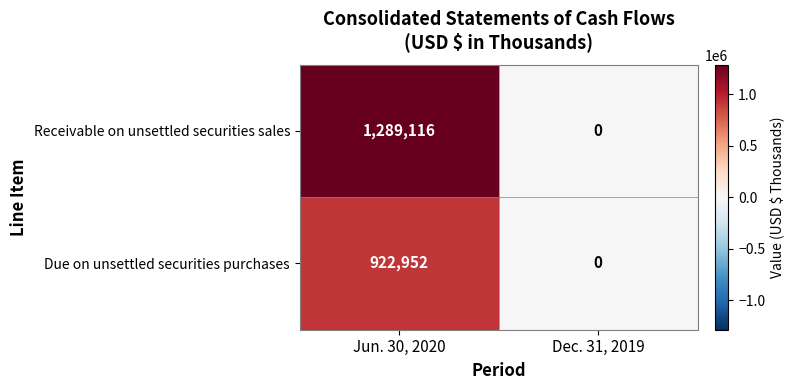

Which series has the largest range (max minus min)?

Receivable on unsettled securities sales